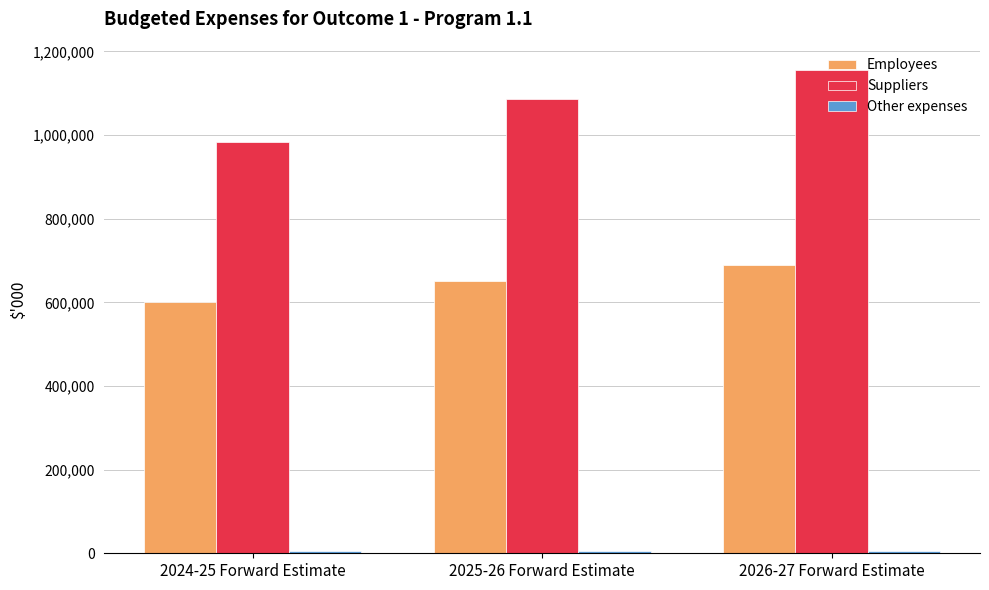

What is the difference between the second highest and minimum values in the Employees series?

50072